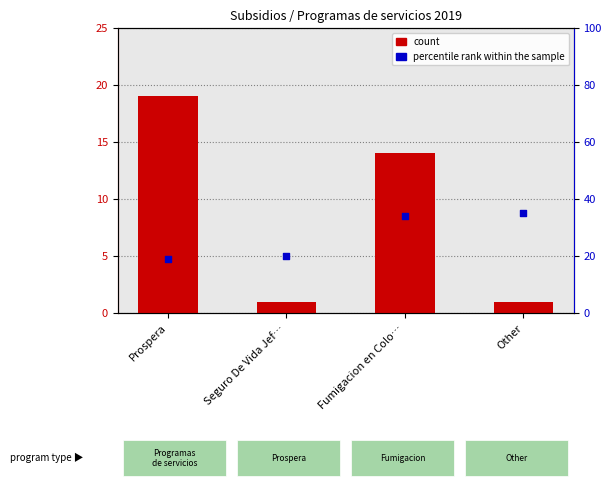

At which category is the sum across all series the highest?

Fumigacion en Colo…